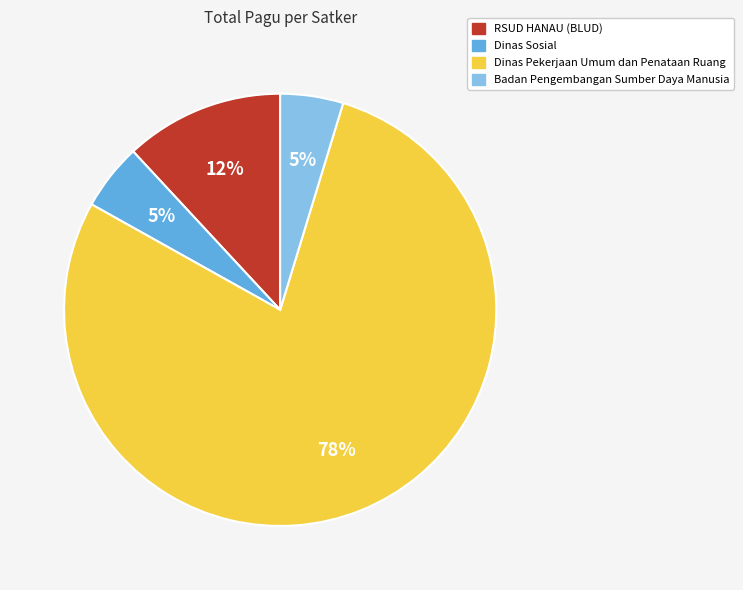

Which has a higher value, RSUD HANAU (BLUD) or Badan Pengembangan Sumber Daya Manusia?

RSUD HANAU (BLUD)